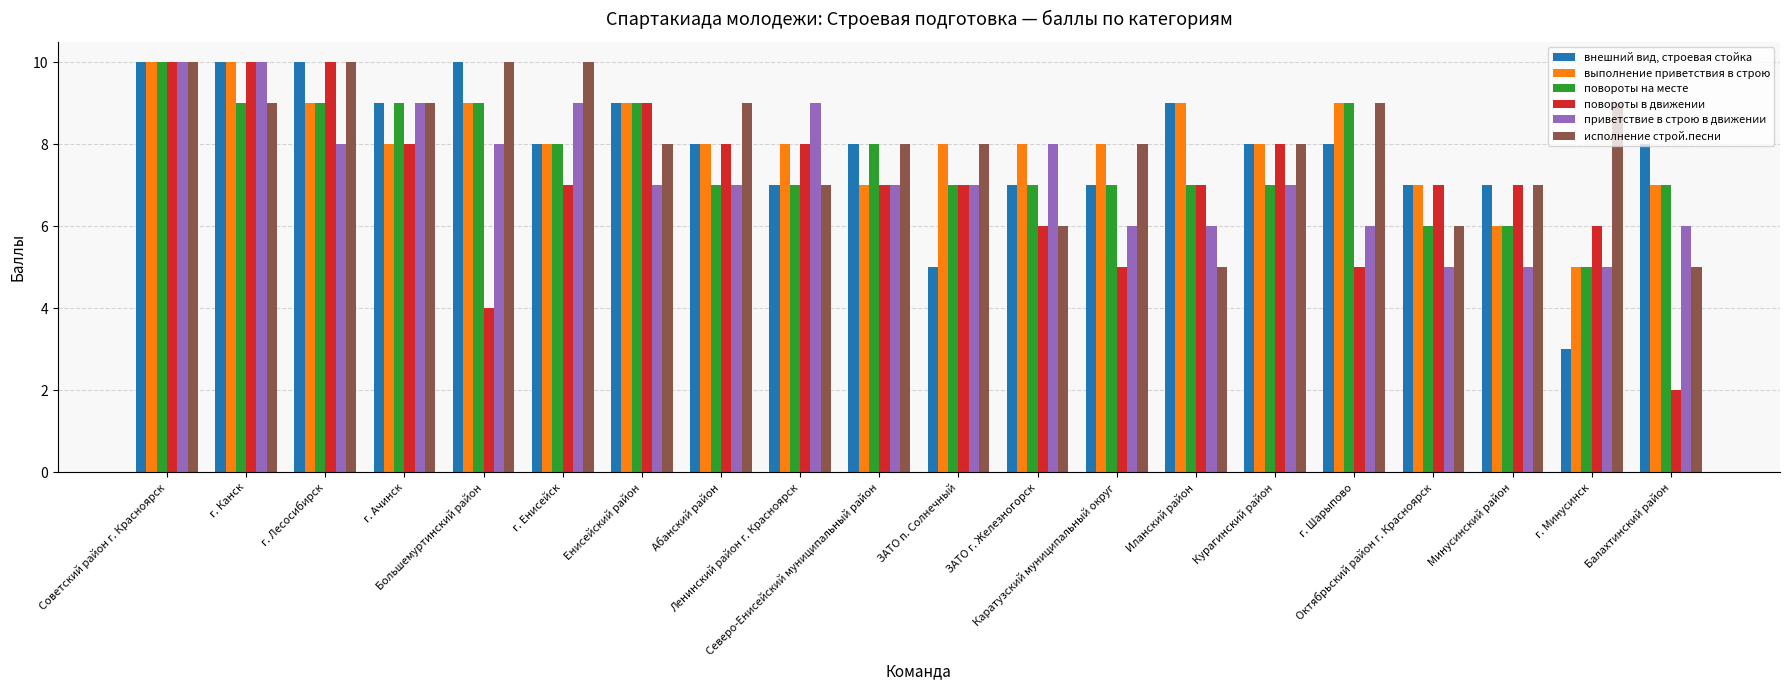

Does the chart contain stacked bars?

No